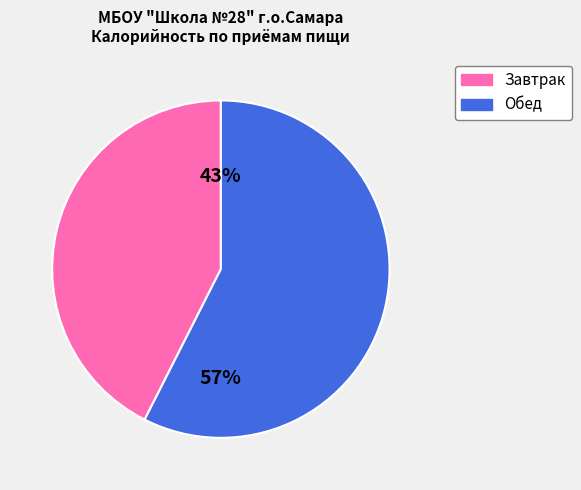

To the nearest percent, what is the average slice percentage?

50%